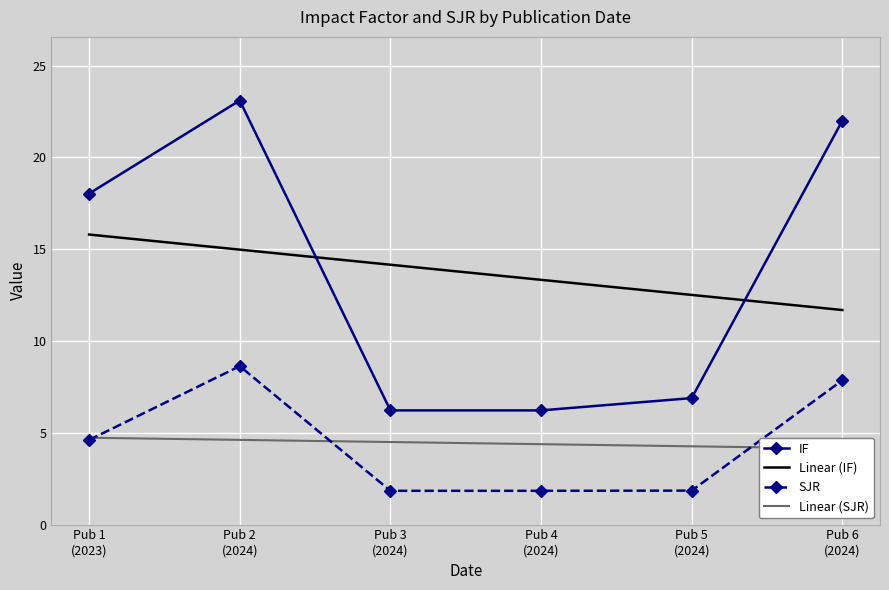

What is the minimum value shown in the chart?

1.8